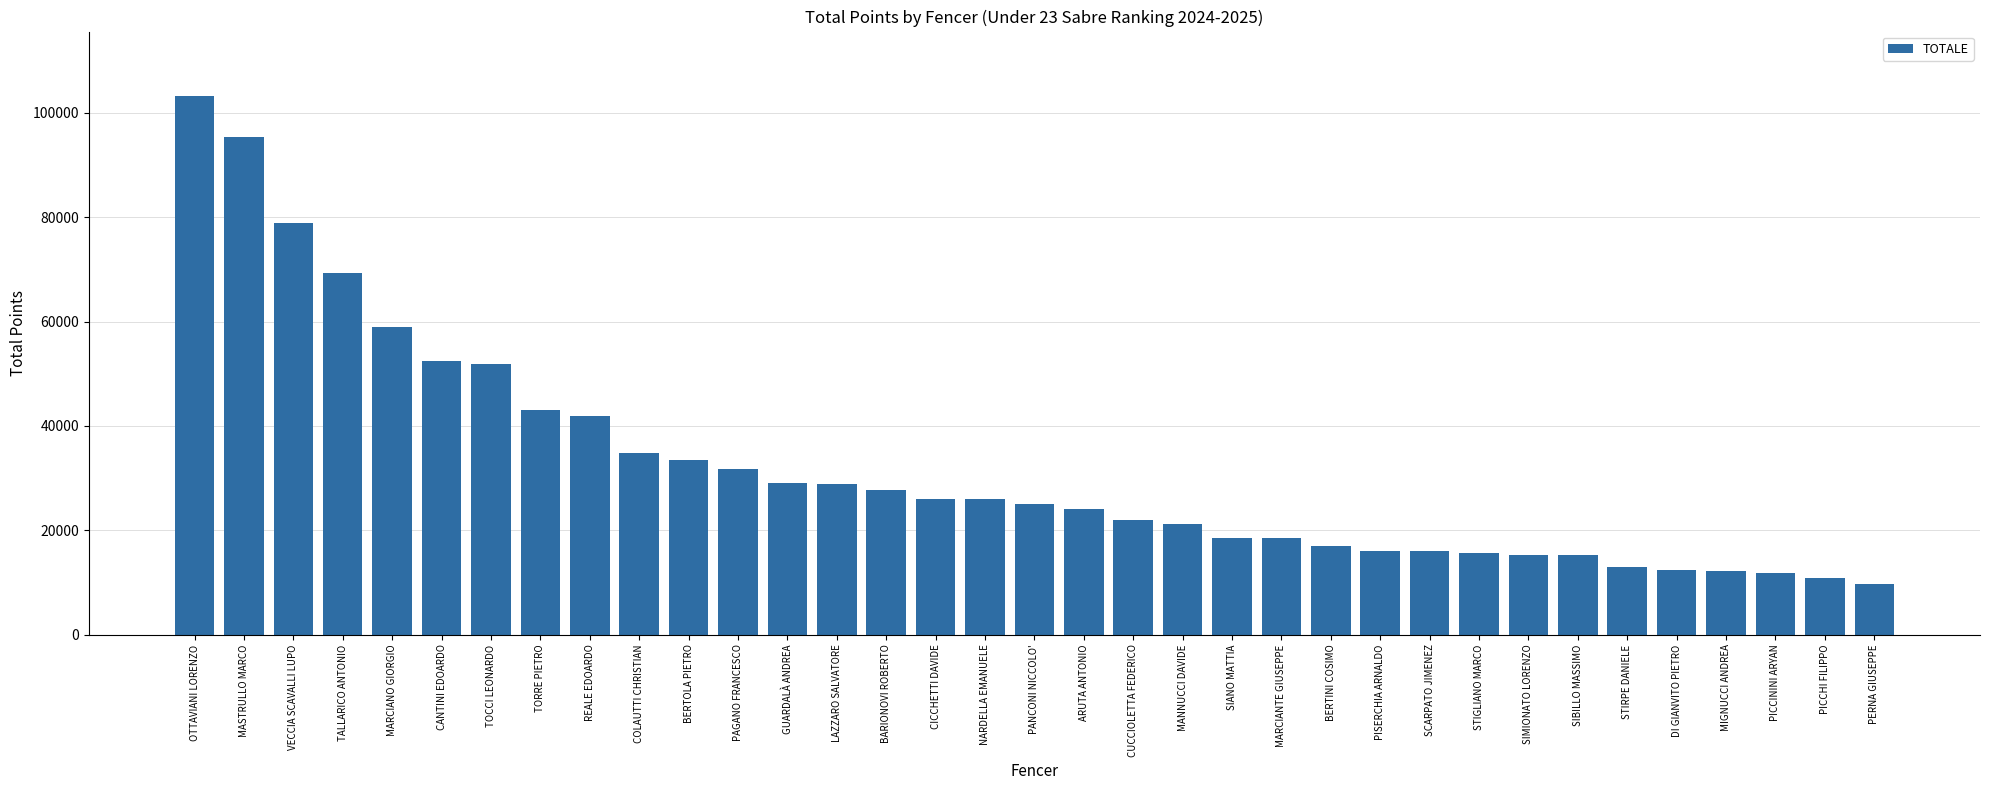

What is the average value?

32209